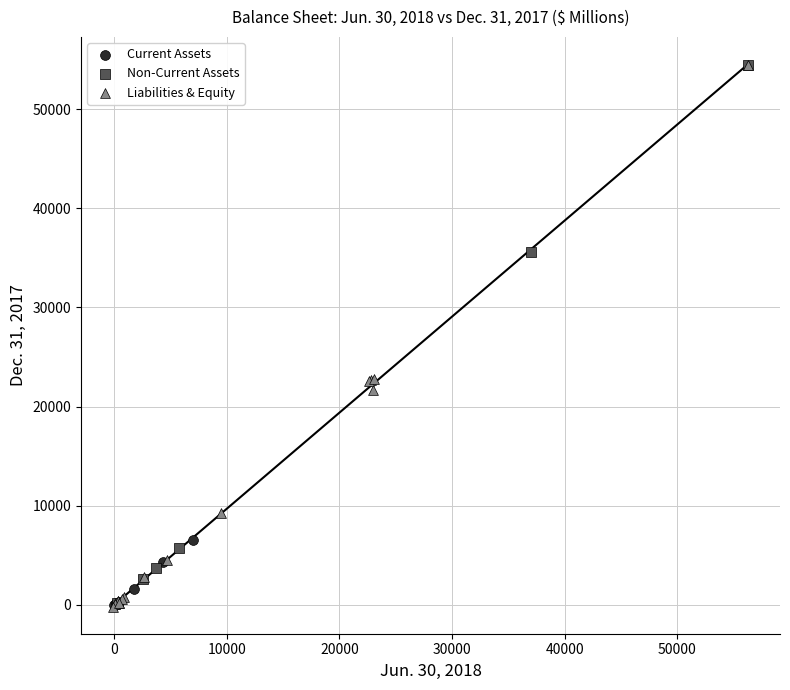

What are all the series names shown in the legend?

Current Assets, Non-Current Assets, Liabilities & Equity